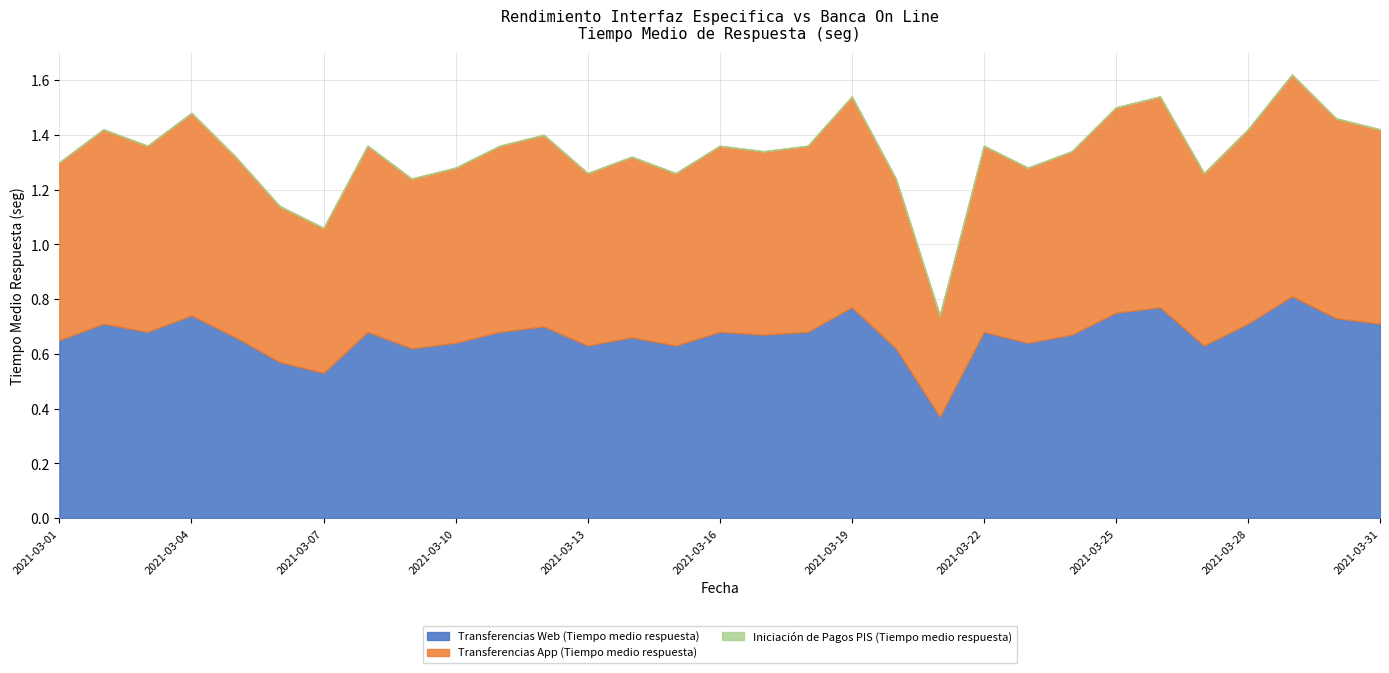

The value of Iniciación de Pagos PIS (Tiempo medio respuesta) at 2021-03-27 is 0.0. True or false?

True